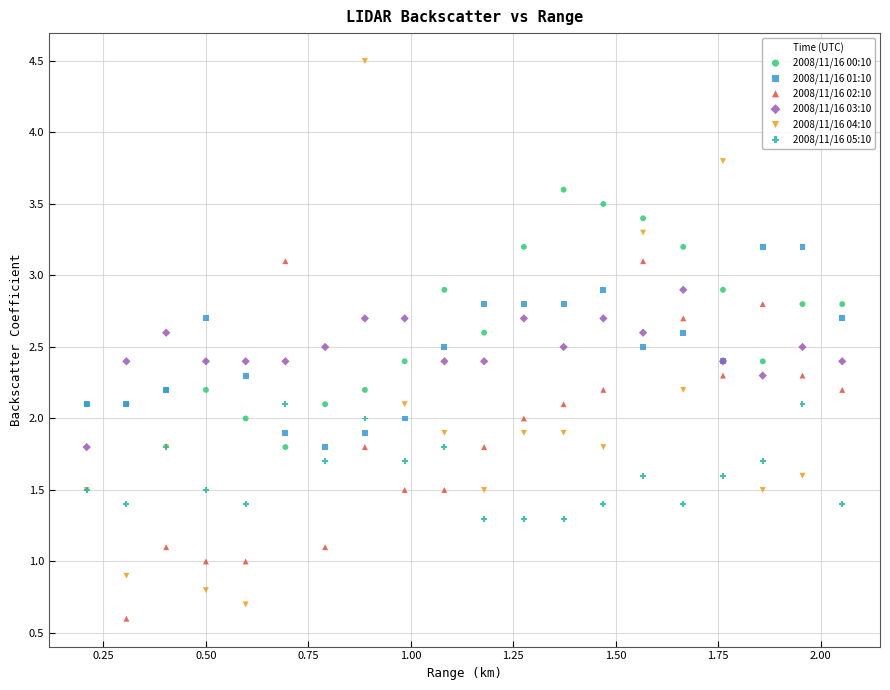

Which series reaches the maximum Y coordinate?

2008/11/16 04:10